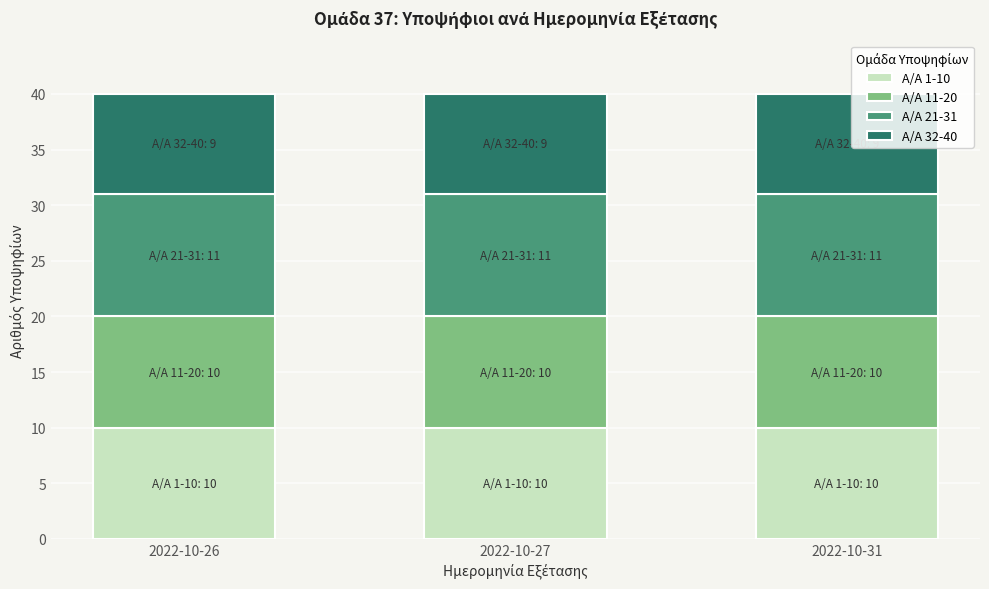

What is the total value across all series at 2022-10-26?

40